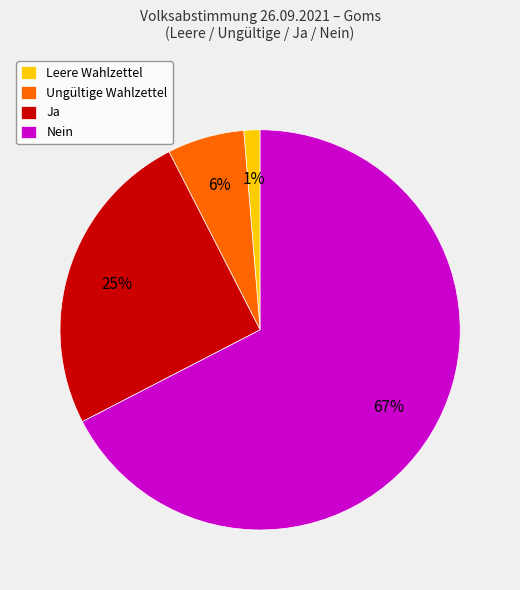

How many slices are in this pie chart?

4